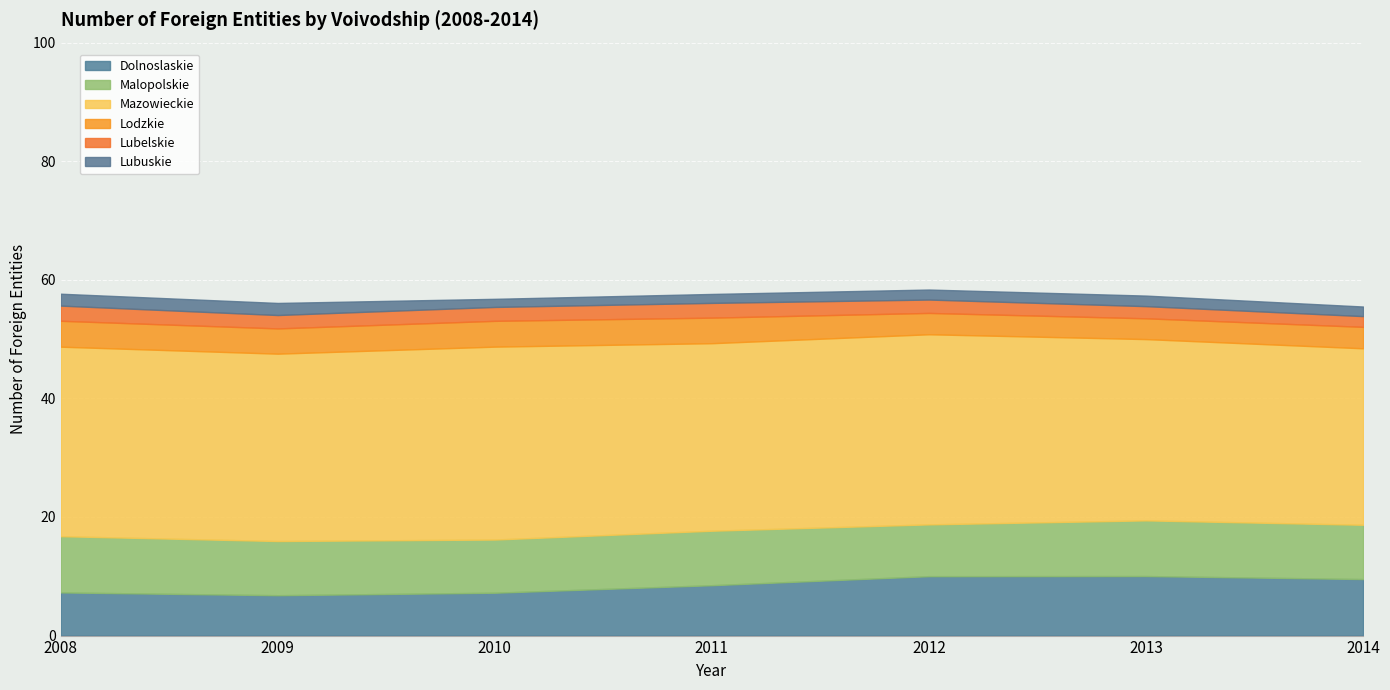

True or false: Lodzkie and Malopolskie intersect in this chart.

False